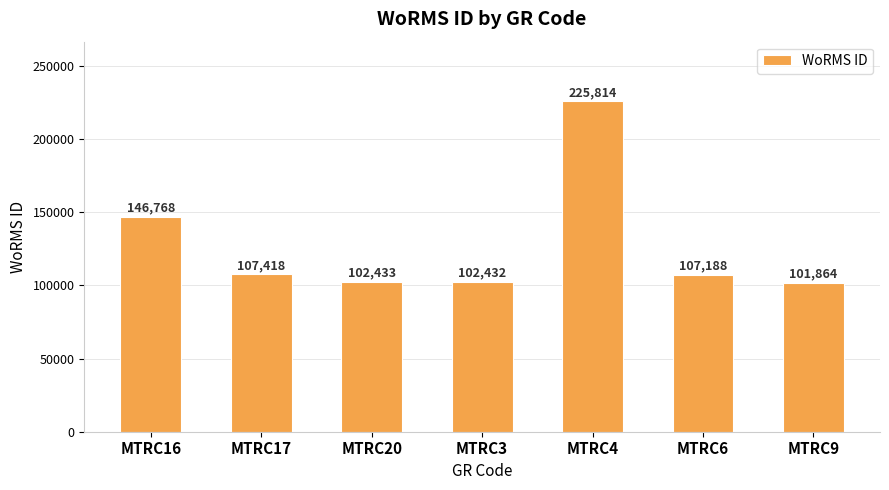

True or false: the data shows 102432 at MTRC3.

True